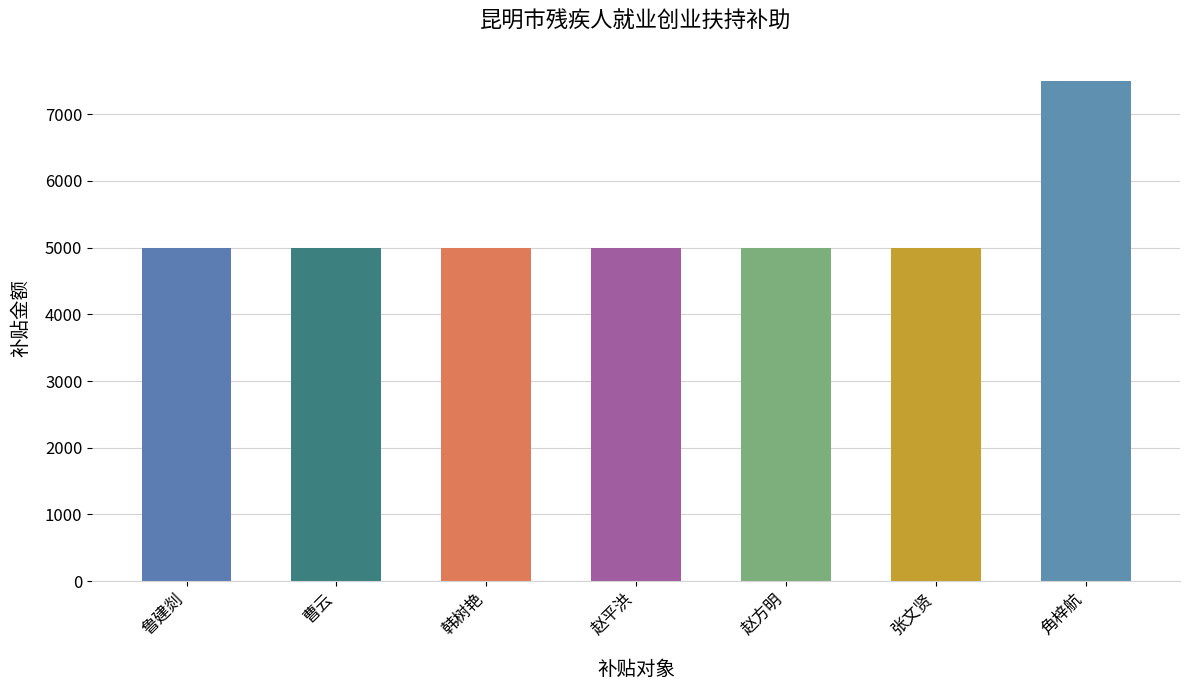

The chart shows a value of 7500 at 角梓航. True or false?

True